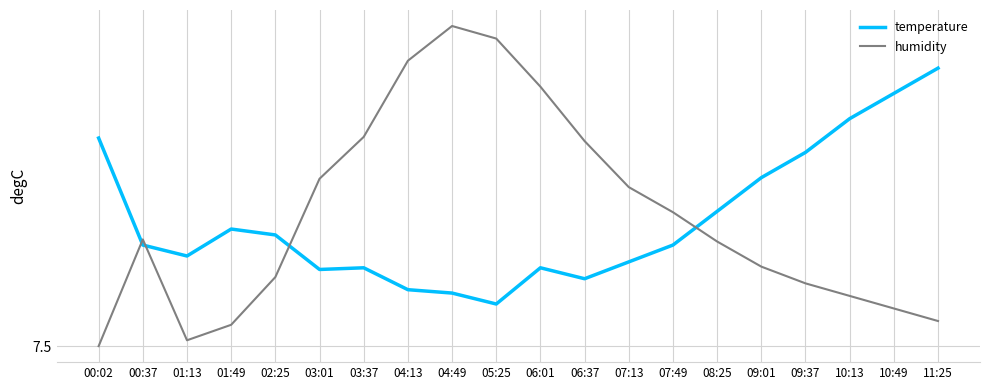

Does the chart display data point markers on the line(s)?

No